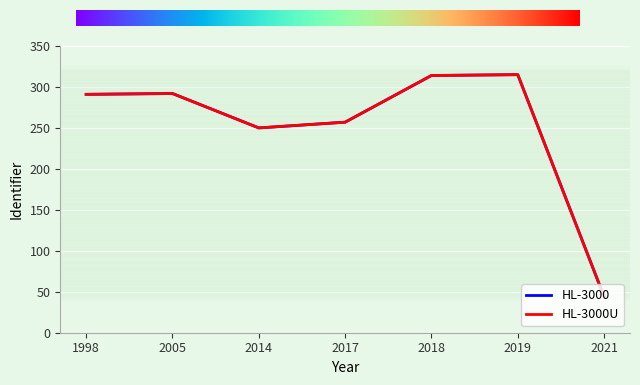

What is the difference between the maximum and minimum values in the HL-3000U series?

271